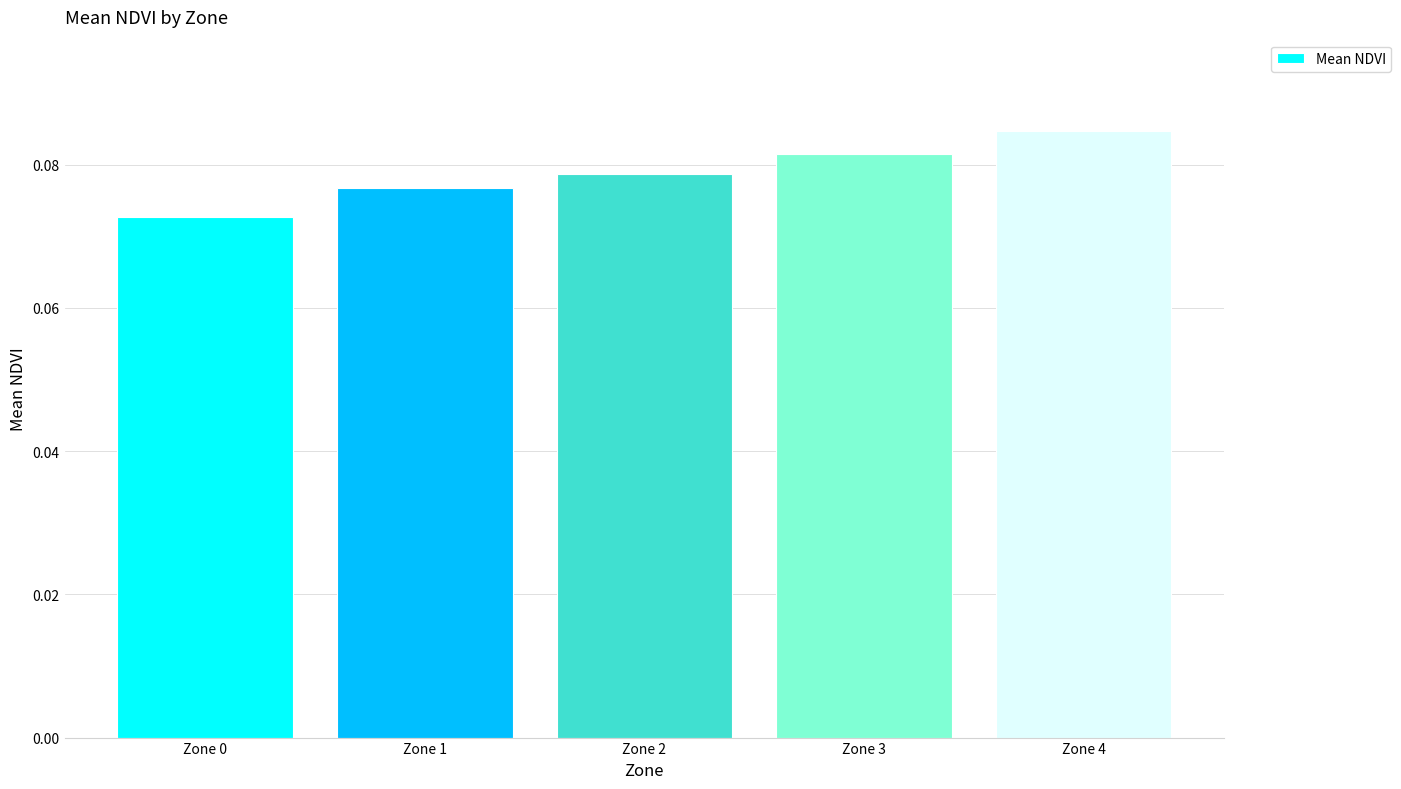

List the labels in order of value, largest first.

Zone 4, Zone 3, Zone 2, Zone 1, Zone 0